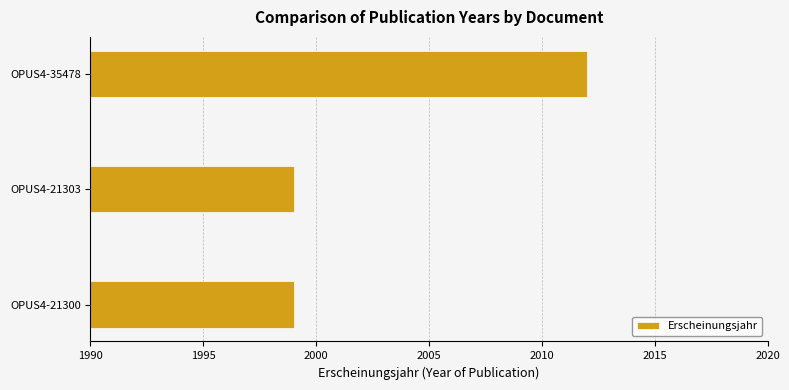

Which label corresponds to the largest value in the chart?

OPUS4-35478